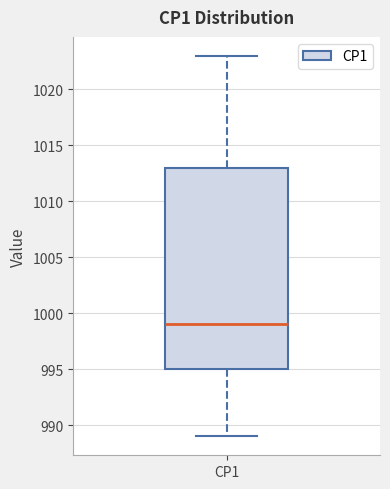

Transcribe this box plot: give where the median line is, the range the box spans, and where the two whiskers end, as read against the y-axis. The values are not printed on the chart, so give them approximately, as read against the axis.

median 999, box 995 to 1013, whiskers 989 to 1023